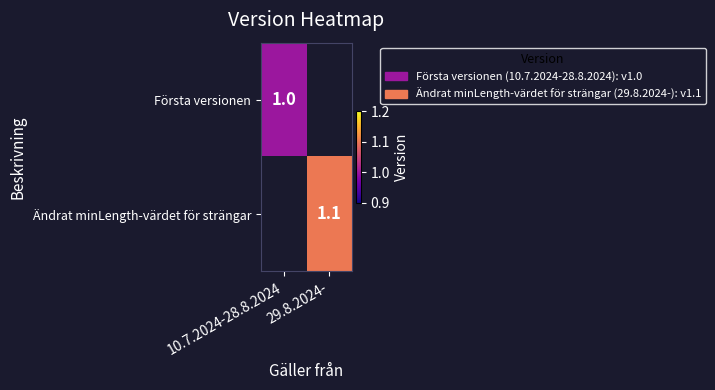

What is the total value across all series at 29.8.2024-?

1.1